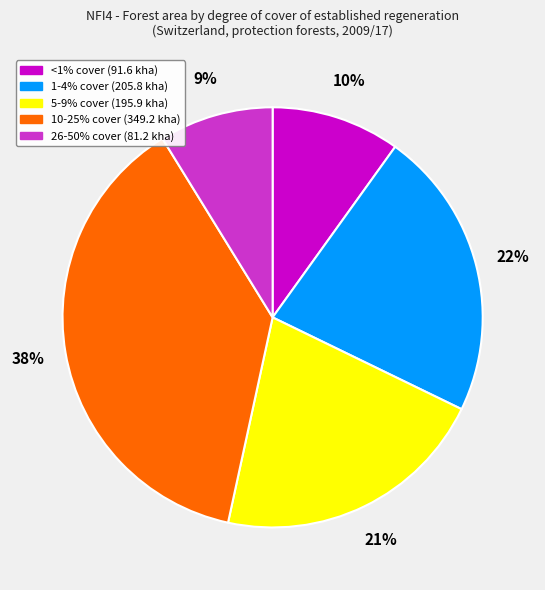

True or false: 10-25% accounts for 23% of the total.

False